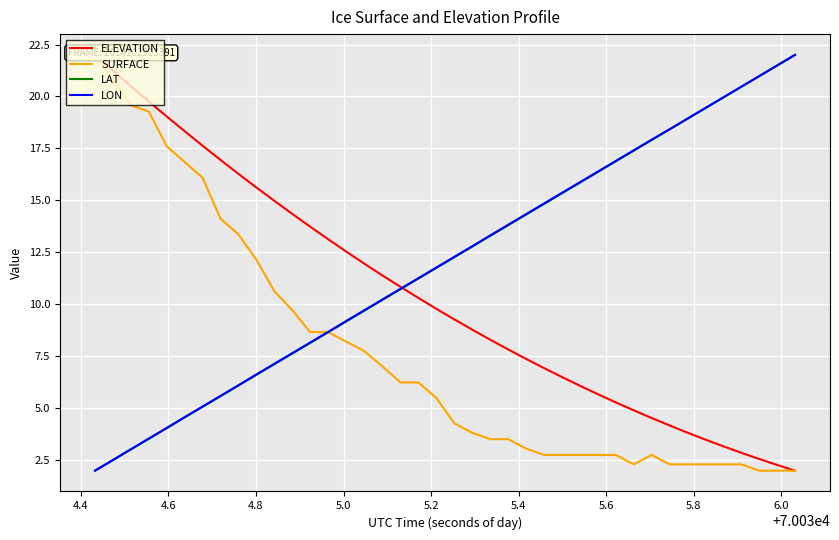

Reading left to right, what are all the values shown in this chart?

ELEVATION: 22.0	21.2	20.5	19.8	19.0	18.3	17.6	16.9	16.3	15.6	15.0	14.4	13.7	13.1	12.5	12.0	11.4	10.8	10.3	9.8	9.3	8.8	8.3	7.8	7.4	6.9	6.5	6.1	5.7	5.3	4.9	4.5	4.2	3.8	3.5	3.2	2.9	2.6	2.3	2.0
SURFACE: 22.0	20.8	19.6	19.3	17.6	16.8	16.1	14.1	13.4	12.2	10.6	9.7	8.7	8.7	8.2	7.8	7.0	6.2	6.2	5.5	4.3	3.8	3.5	3.5	3.1	2.8	2.8	2.8	2.8	2.8	2.3	2.8	2.3	2.3	2.3	2.3	2.3	2.0	2.0	2.0
LAT: 2.0	2.5	3.0	3.5	4.0	4.6	5.1	5.6	6.1	6.6	7.1	7.6	8.1	8.7	9.2	9.7	10.2	10.7	11.2	11.8	12.3	12.8	13.3	13.8	14.3	14.8	15.3	15.9	16.4	16.9	17.4	17.9	18.4	18.9	19.4	20.0	20.5	21.0	21.5	22.0
LON: 2.0	2.5	3.0	3.5	4.1	4.6	5.1	5.6	6.1	6.6	7.1	7.7	8.2	8.7	9.2	9.7	10.2	10.8	11.3	11.8	12.3	12.8	13.3	13.8	14.3	14.9	15.4	15.9	16.4	16.9	17.4	17.9	18.4	18.9	19.4	20.0	20.5	21.0	21.5	22.0